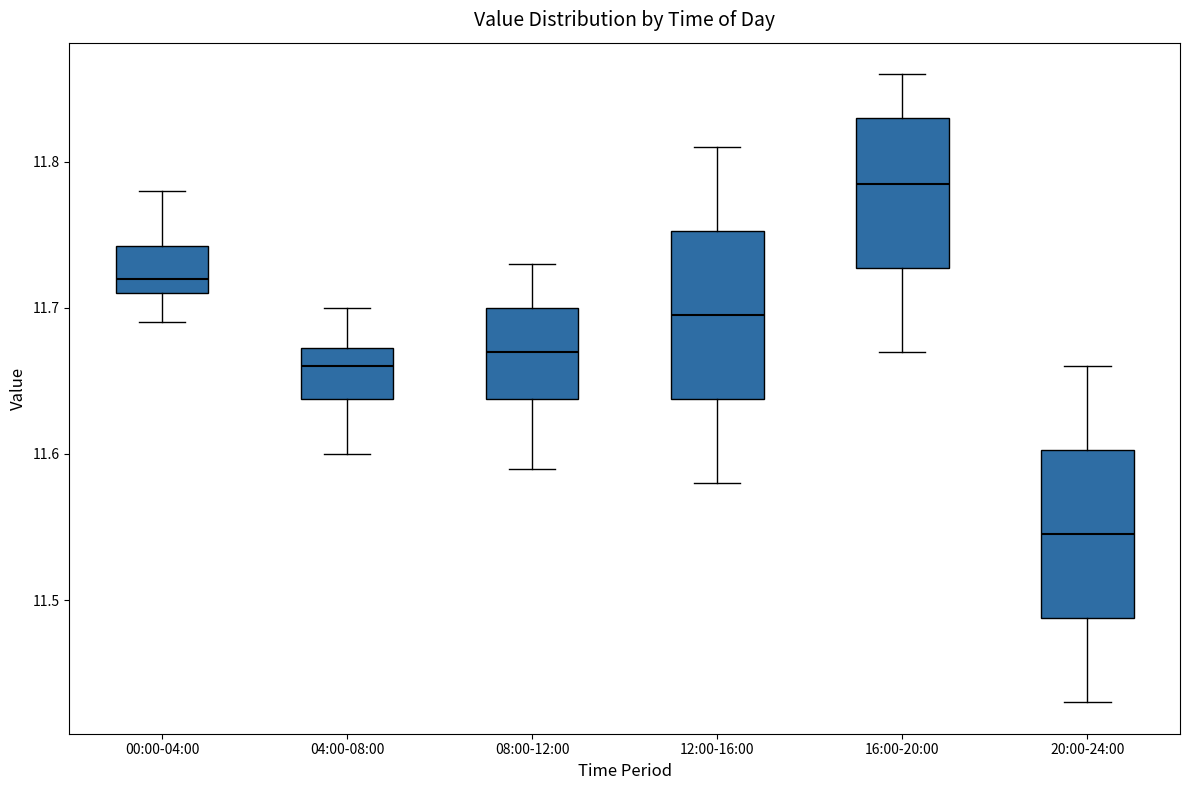

Where does the upper whisker of the box for 08:00-12:00 end on the y-axis? The values are not printed on the chart, so give them approximately, as read against the axis.

11.73